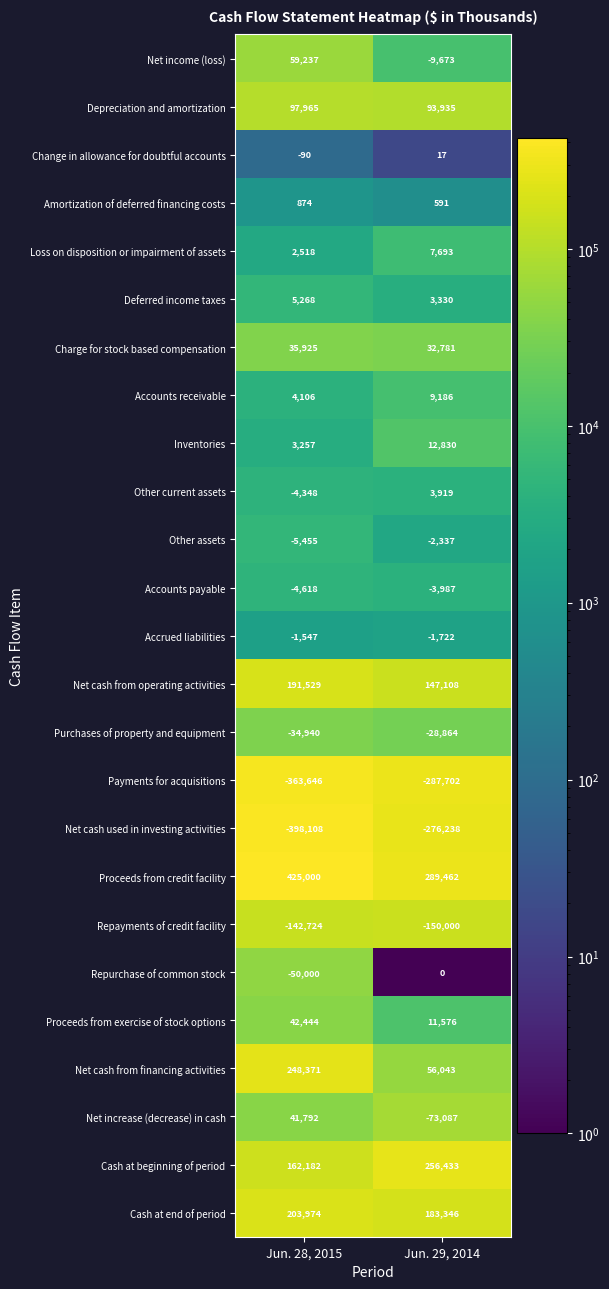

List the labels in order of Depreciation and amortization value, smallest first.

Jun. 29, 2014, Jun. 28, 2015